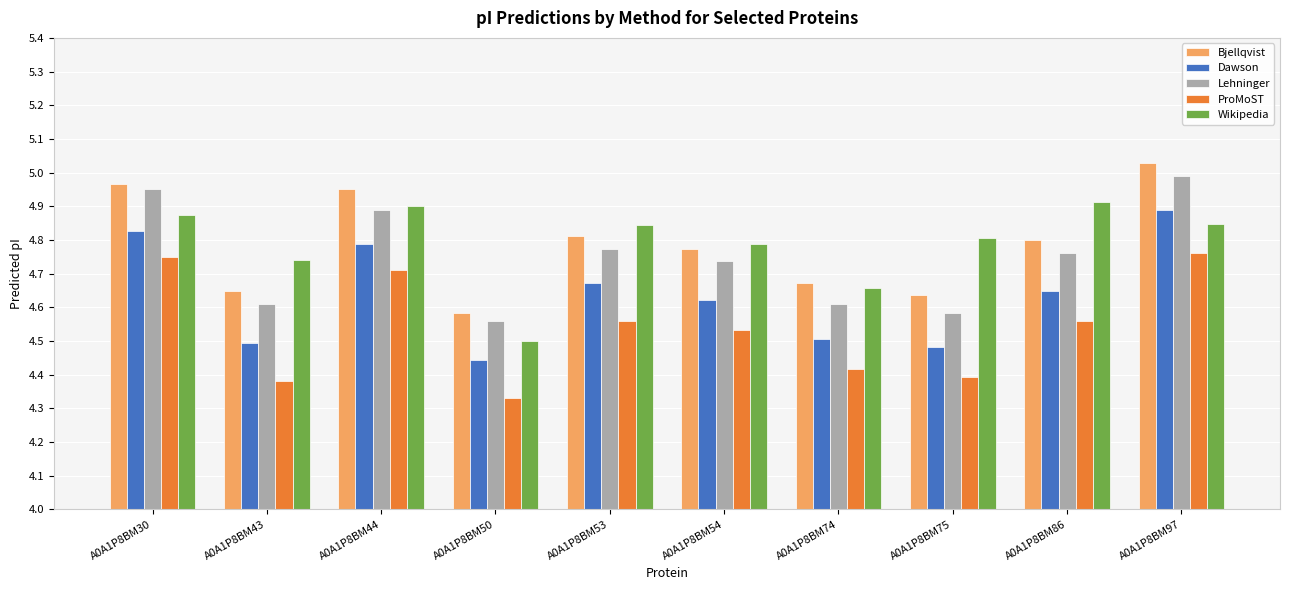

At which label does ProMoST reach its peak?

A0A1P8BM97